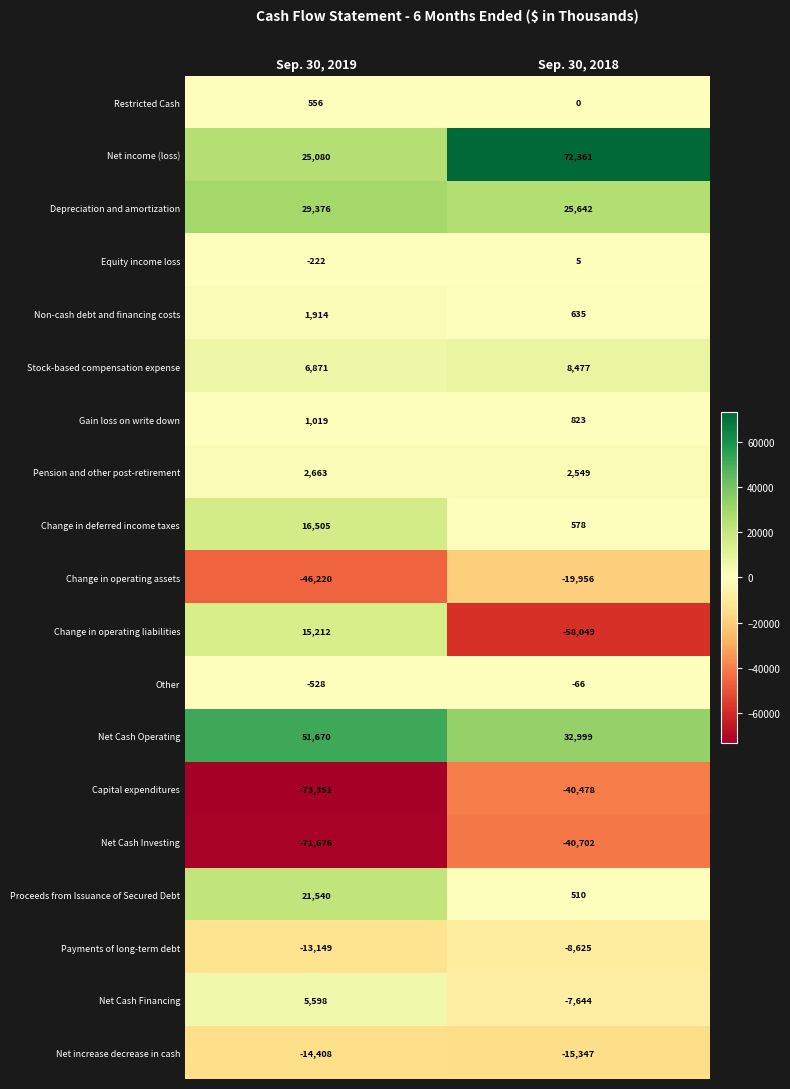

Which series has the widest spread of values?

Change in operating liabilities